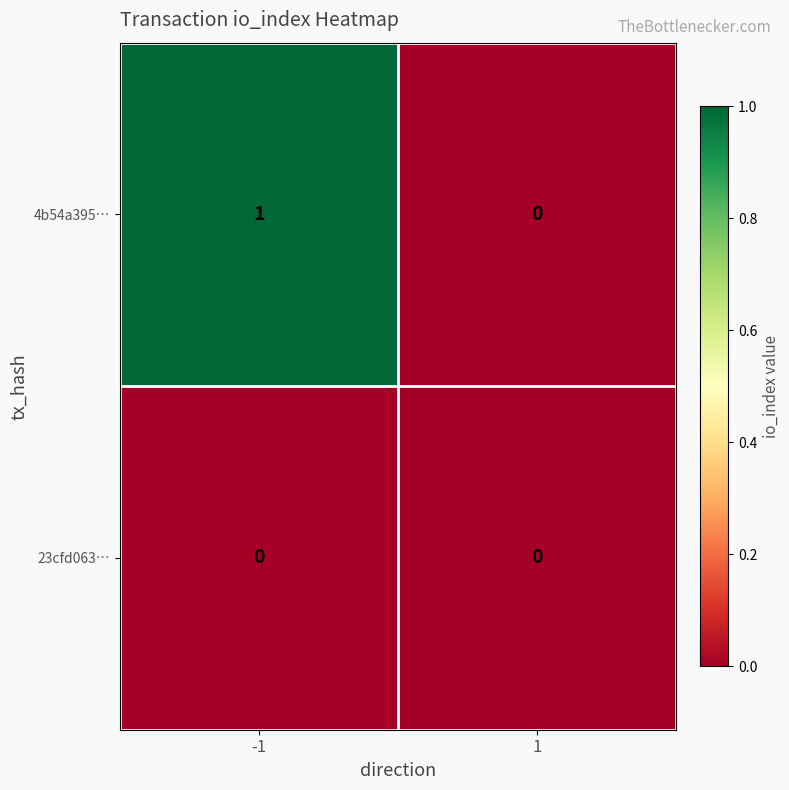

Which series changed the most between -1 and 1?

4b54a395…